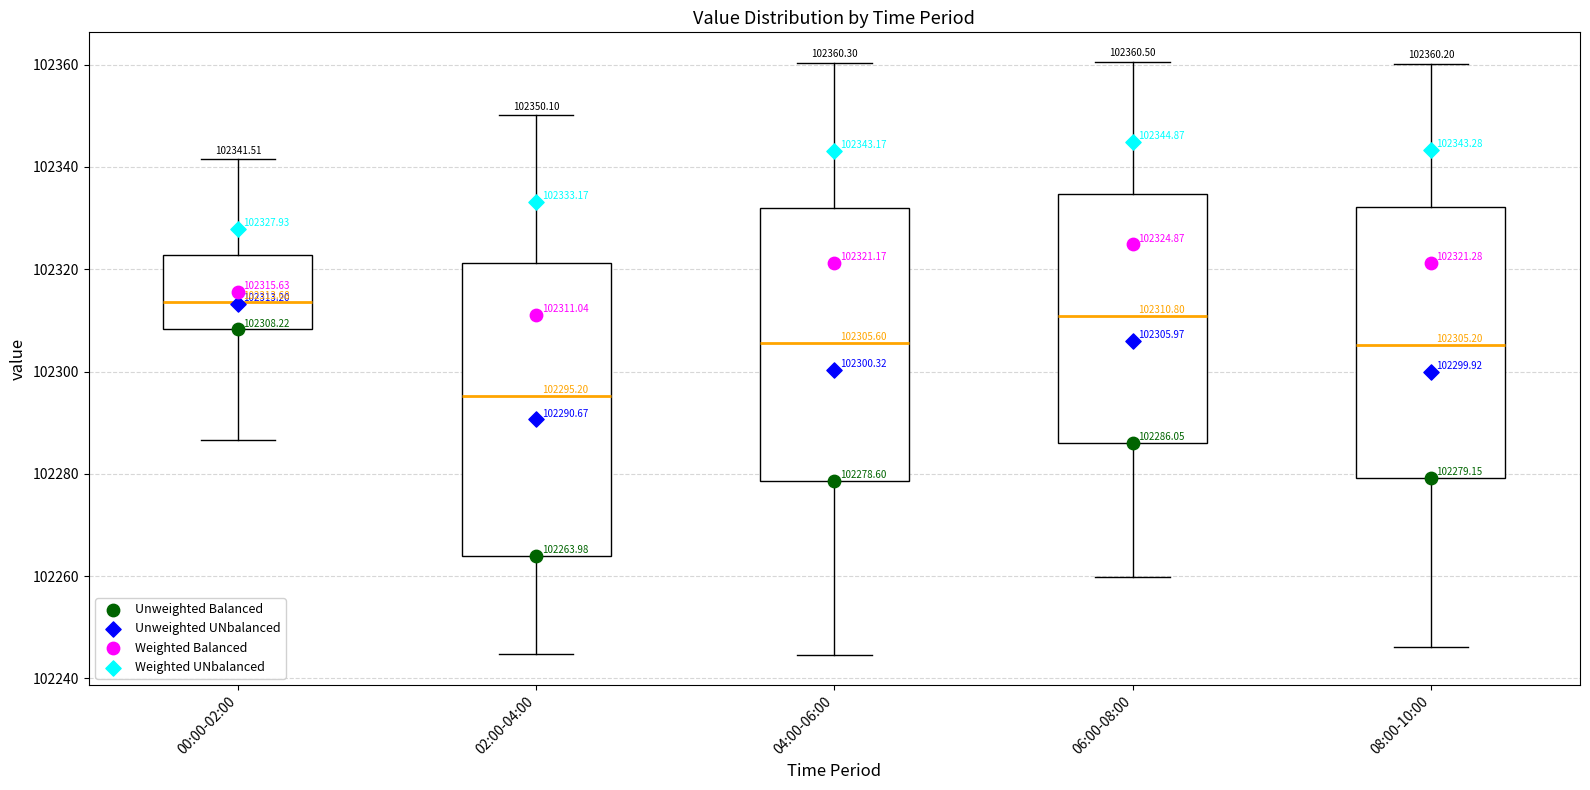

Comparing the boxes themselves (not the whiskers), which one is the tallest?

02:00-04:00